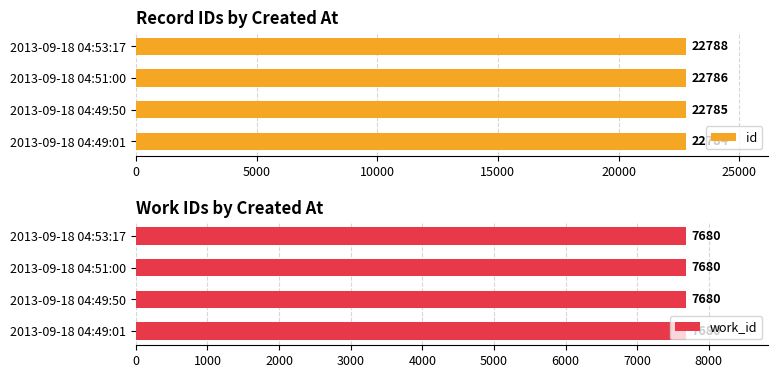

Where is id nearest to the value 22786?

2013-09-18 04:51:00